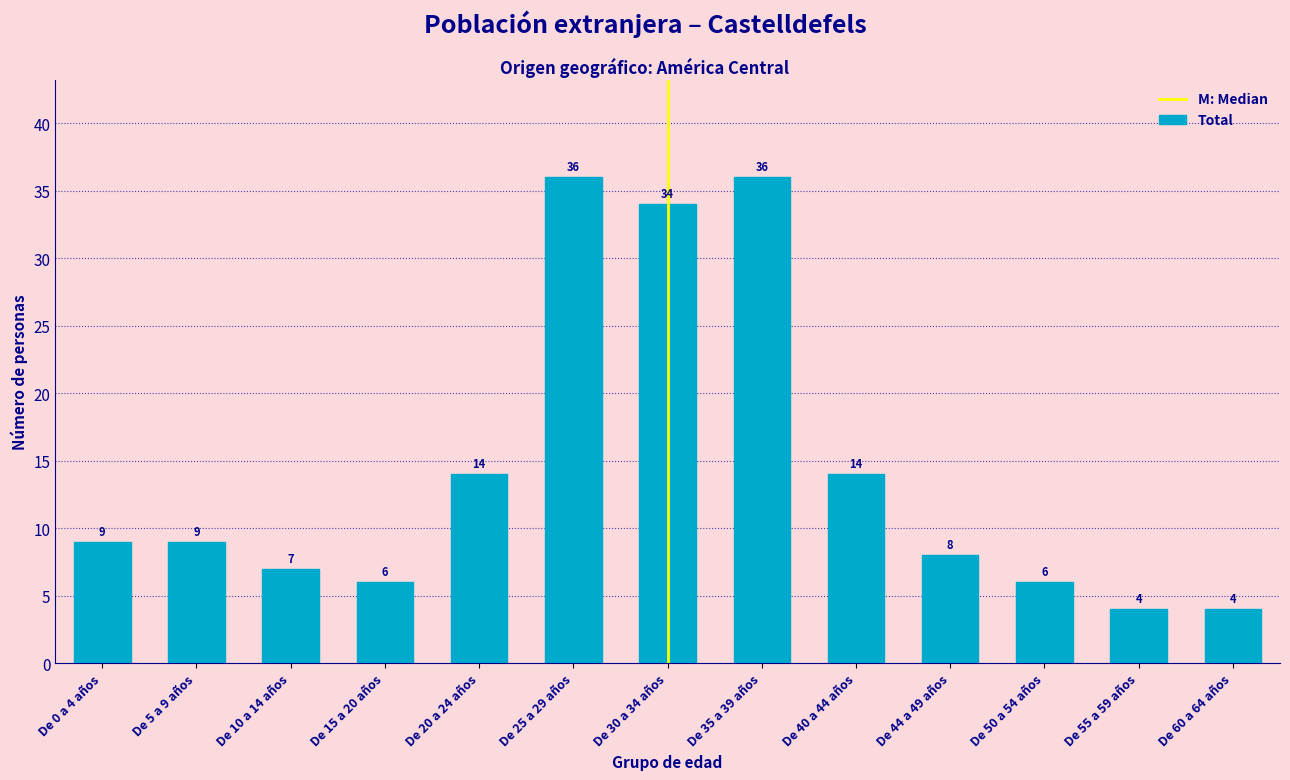

Reading left to right, what are all the values shown in this chart?

De 0 a 4 años=9	De 5 a 9 años=9	De 10 a 14 años=7	De 15 a 20 años=6	De 20 a 24 años=14	De 25 a 29 años=36	De 30 a 34 años=34	De 35 a 39 años=36	De 40 a 44 años=14	De 44 a 49 años=8	De 50 a 54 años=6	De 55 a 59 años=4	De 60 a 64 años=4